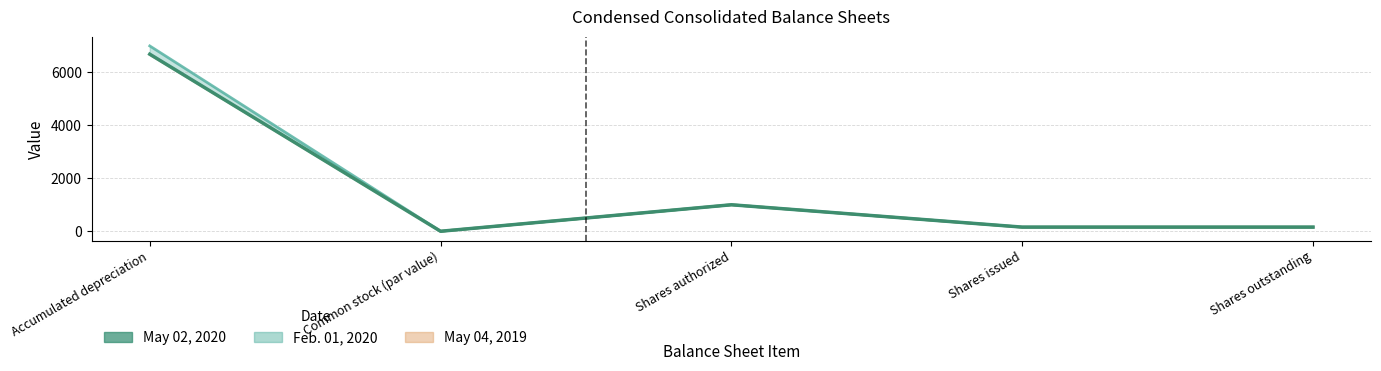

Where is the data nearest to the value 3341?

Shares authorized